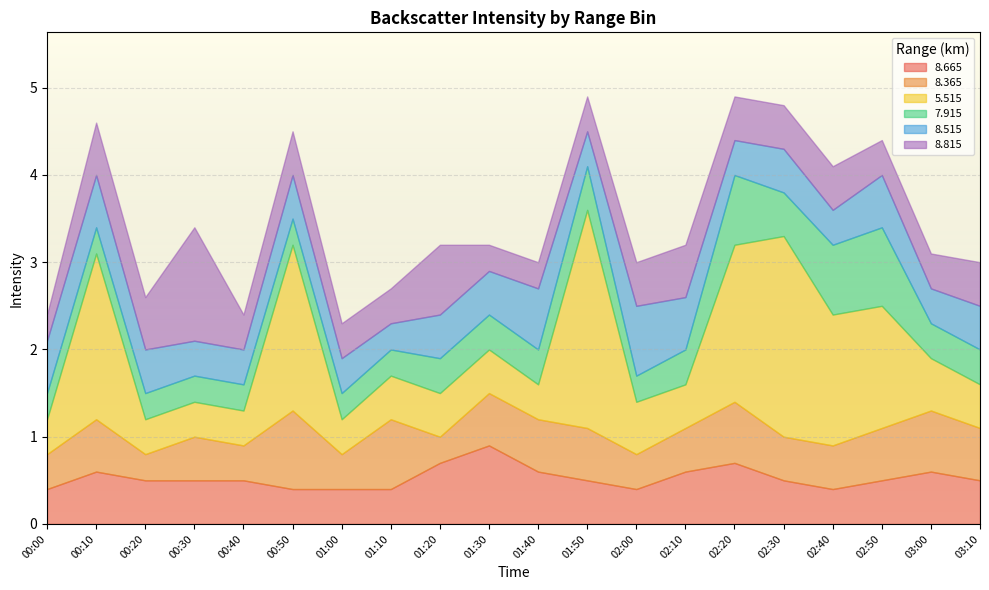

How many interior local valleys does the   8.515 series have?

5